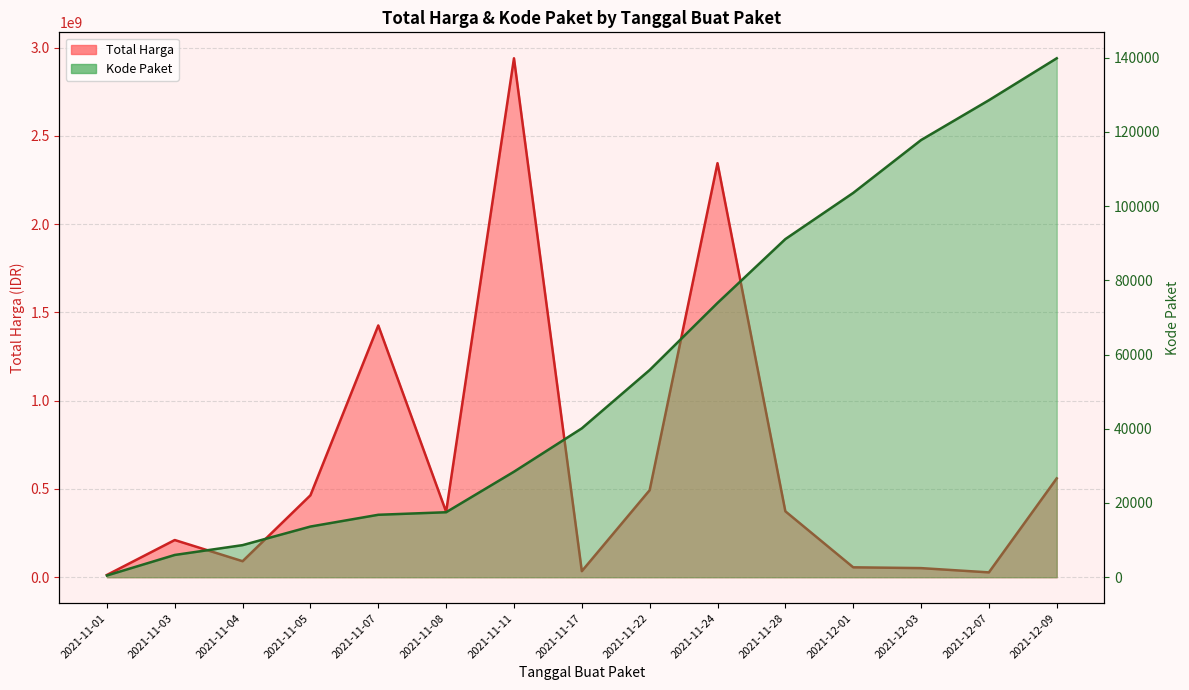

Where is Kode Paket nearest to the value 70140?

2021-11-24